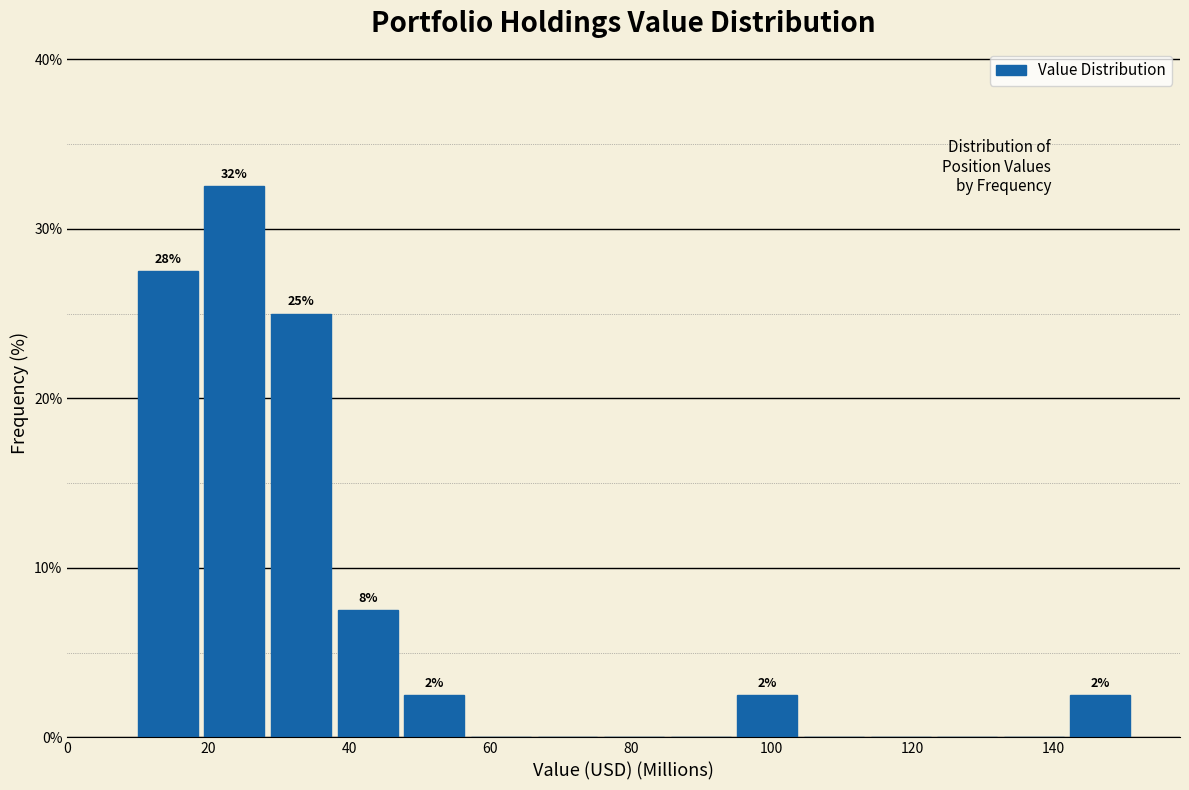

Which range on the x-axis has the tallest bar?

20 to 28